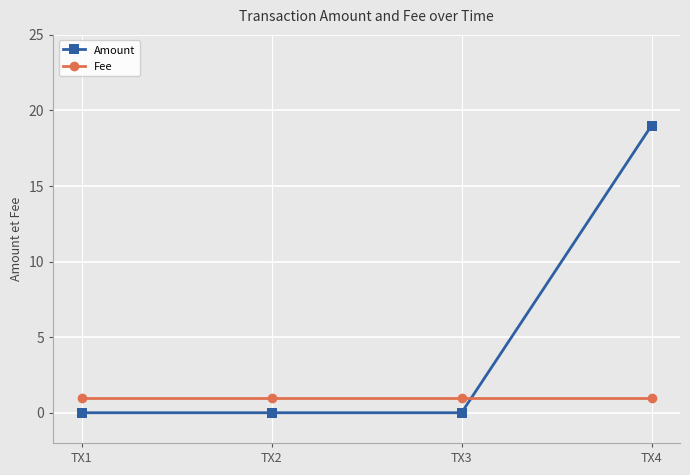

What is the maximum value shown in the chart?

19